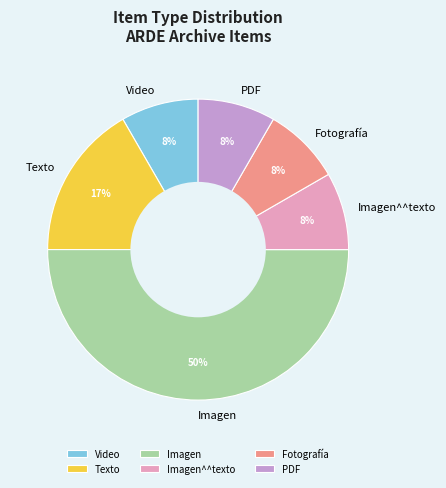

Combined, do Texto and Video account for over 50%?

No